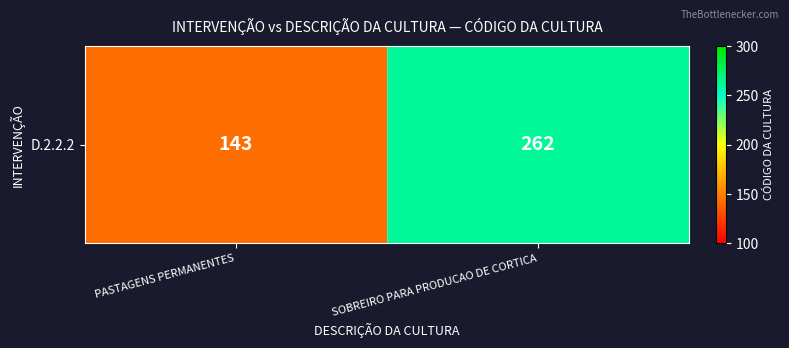

How many categories are shown in the chart?

2